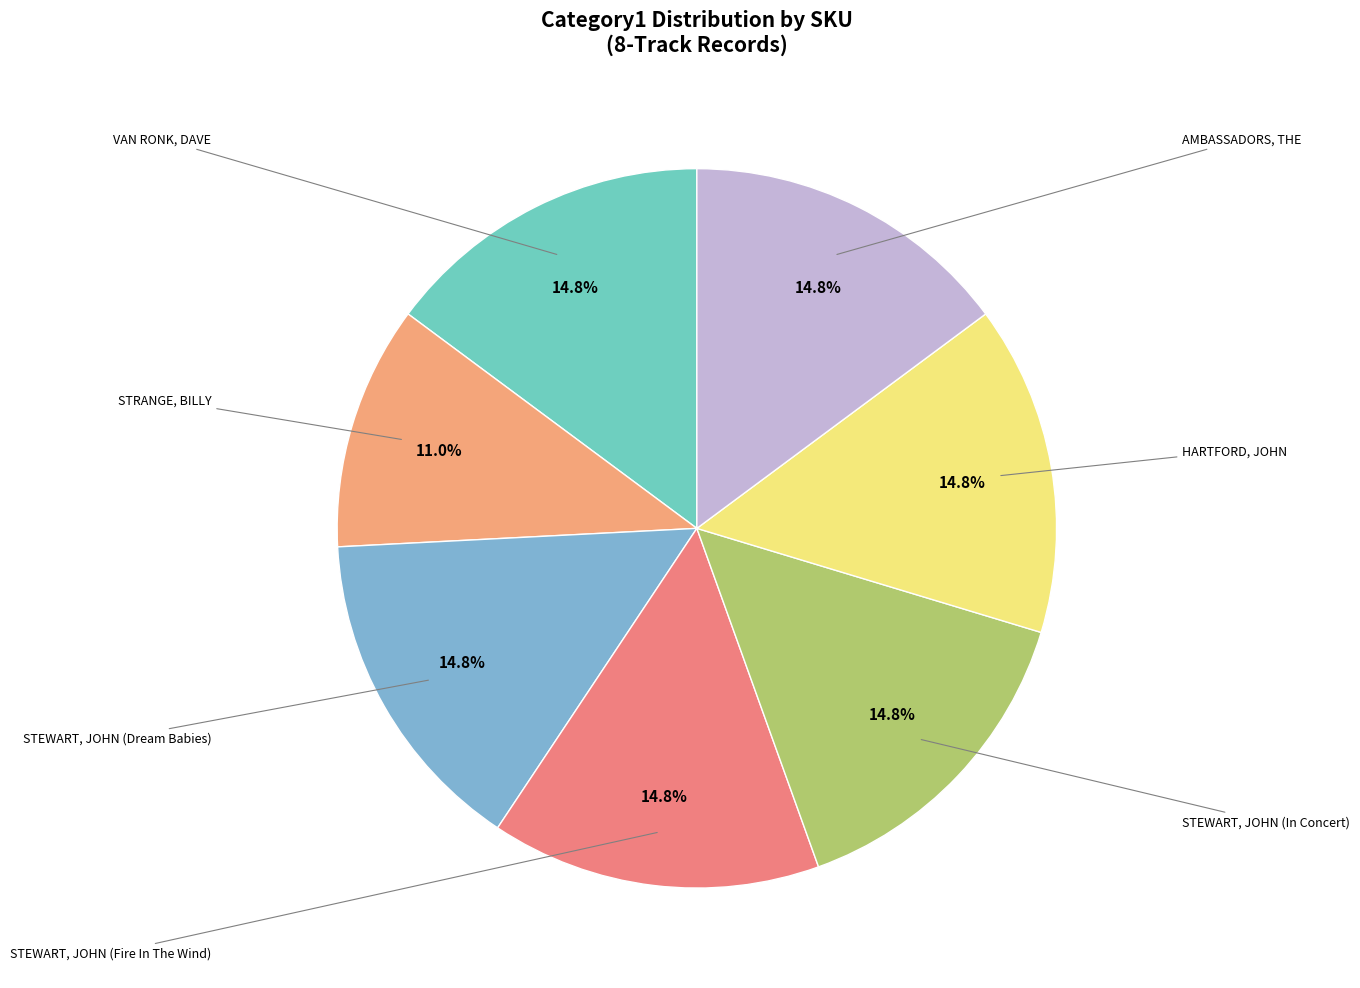

How many segments does this pie chart have?

7